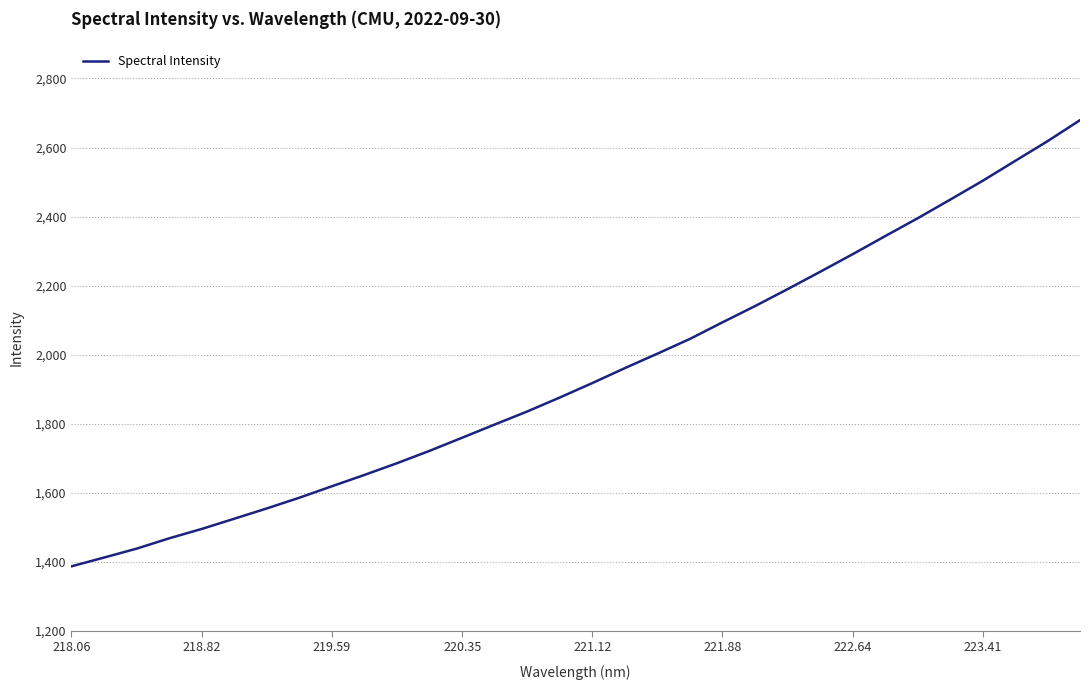

What is the difference between the maximum and minimum values?

1292.7